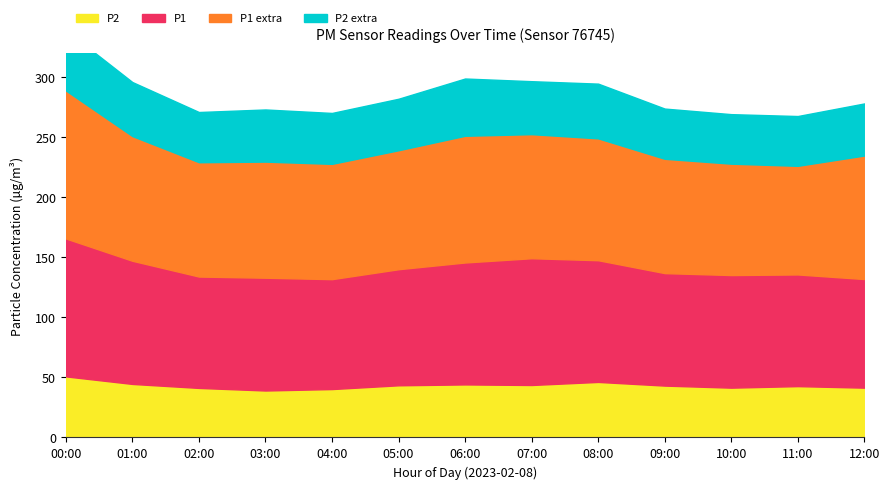

What position from the left is 02:00?

3